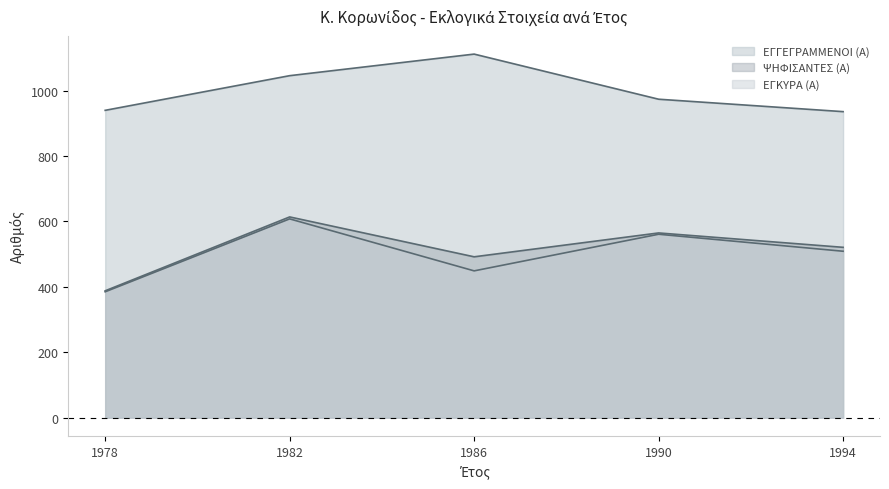

What is the total value across all series at 1982?

2268